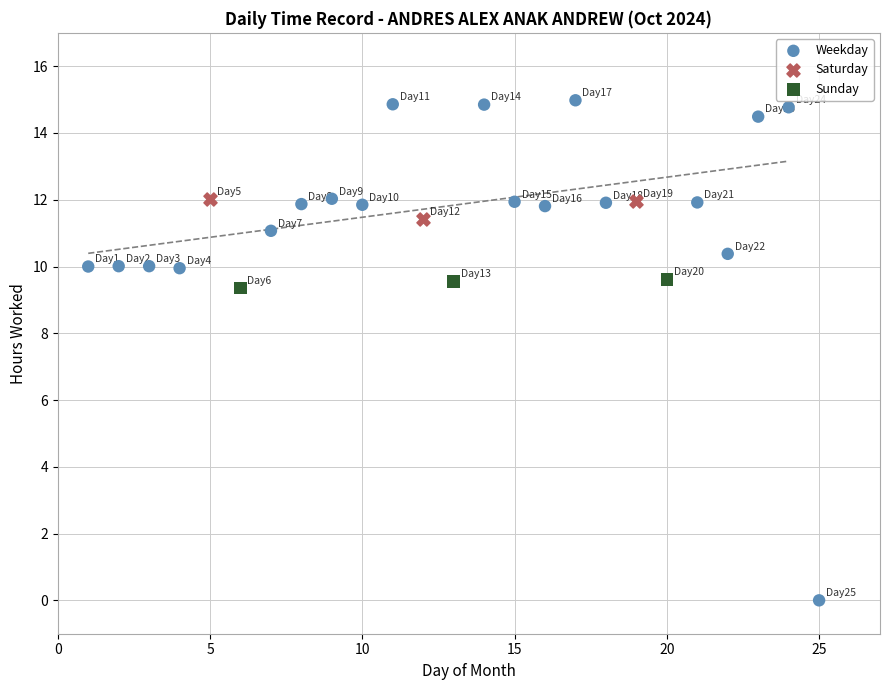

Which series contains the highest Y value?

Weekday